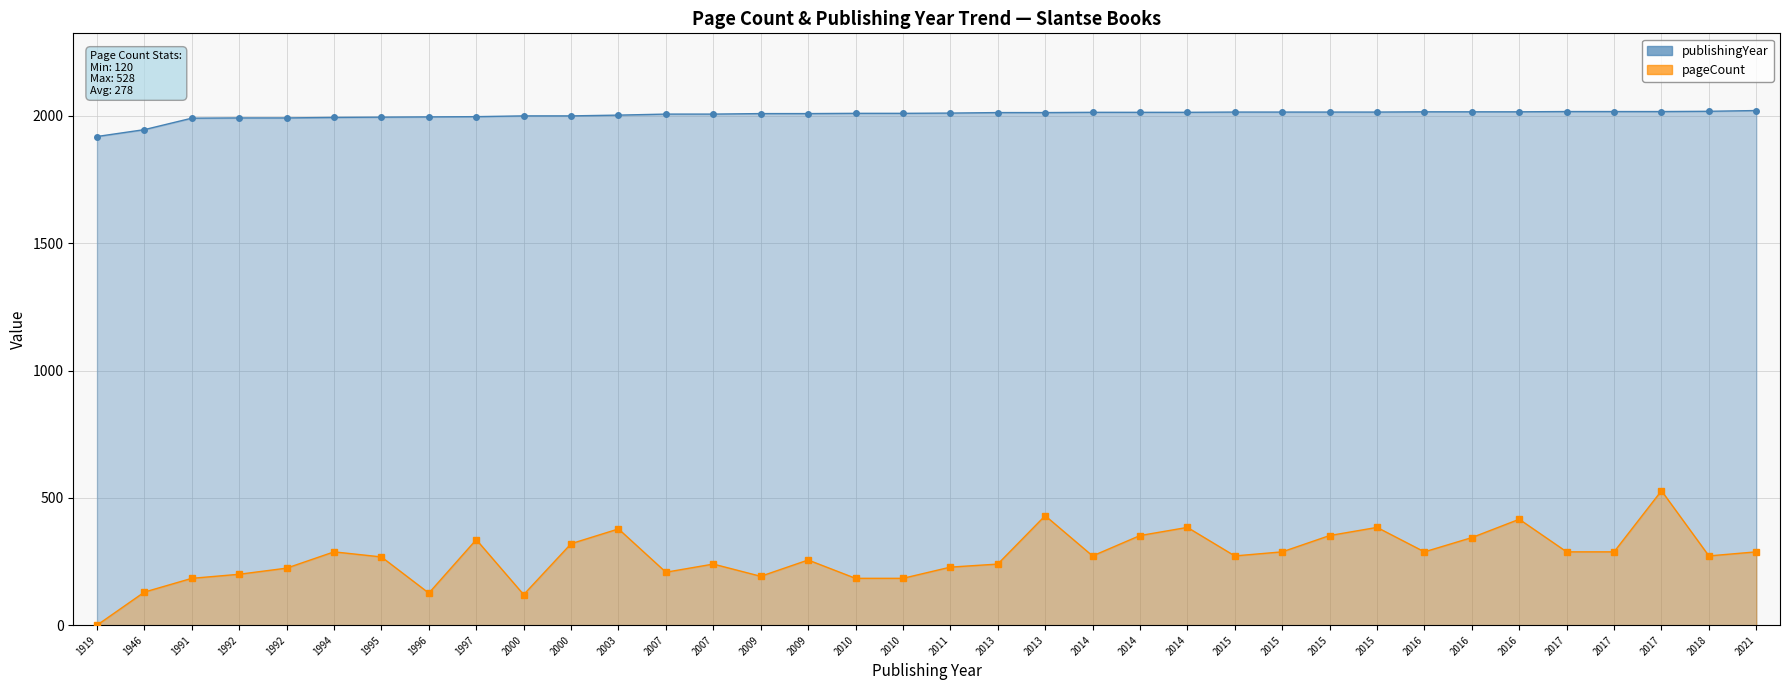

How many data points in publishingYear are above 2011?

17